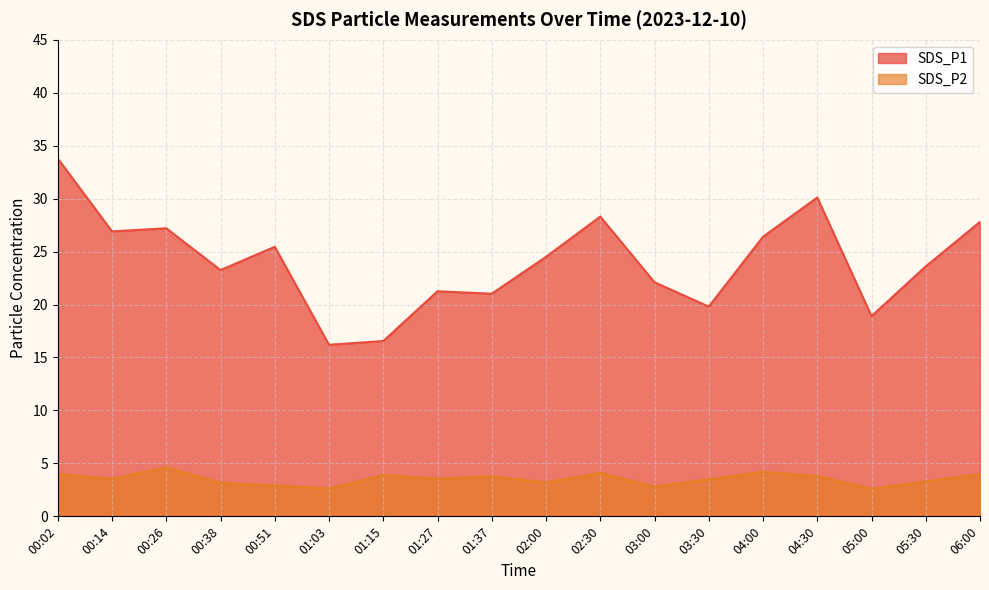

What is the maximum value for SDS_P1?

33.8